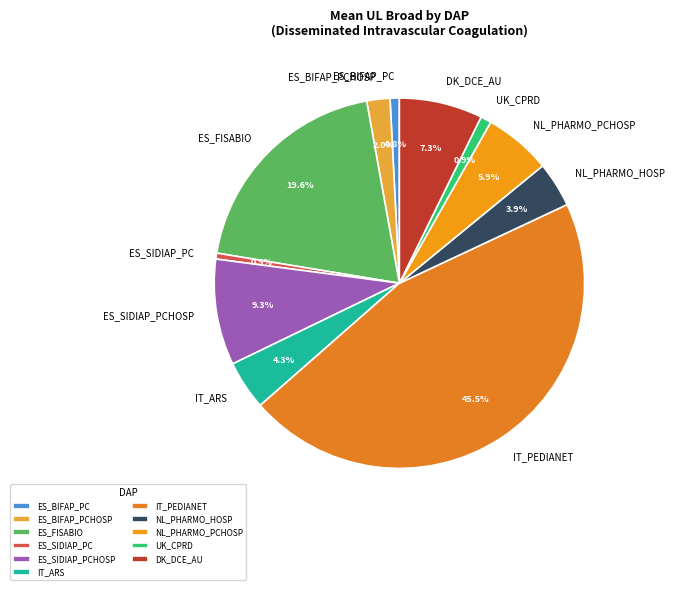

Is the sum of NL_PHARMO_HOSP and ES_BIFAP_PC greater than half?

No